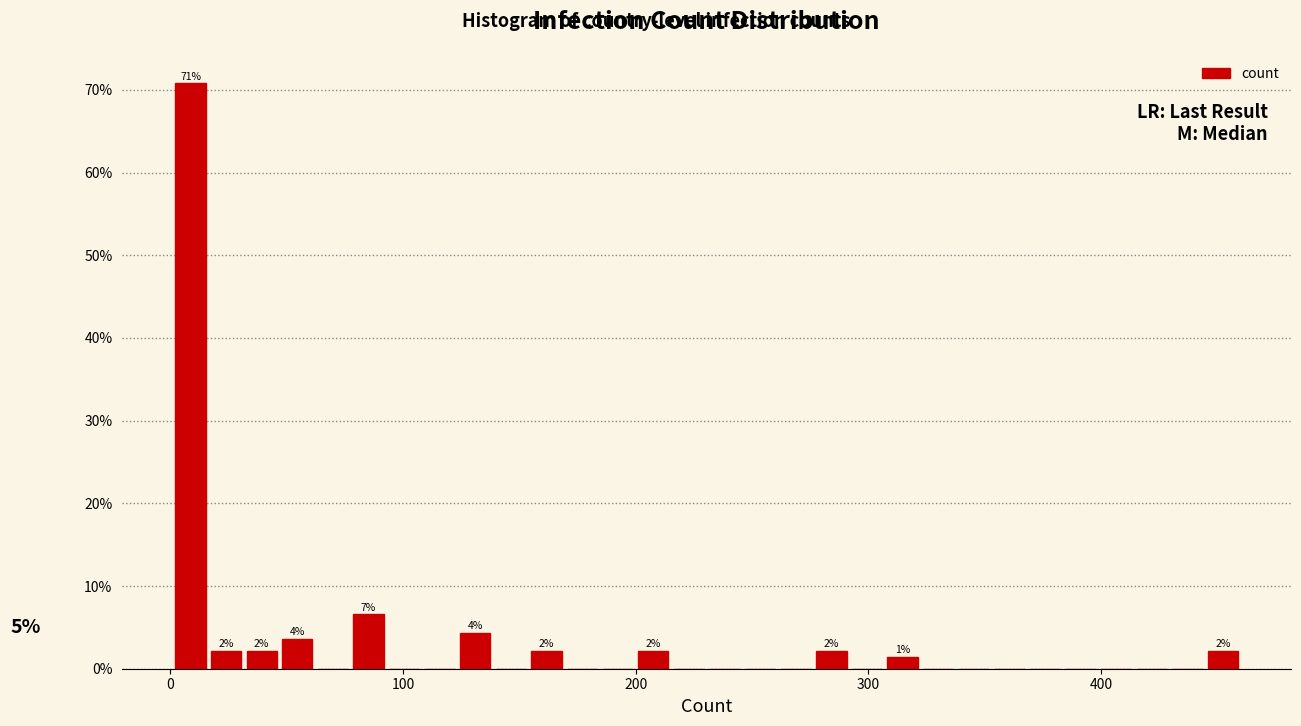

Read against the x-axis, roughly where is the centre of the tallest bar?

10